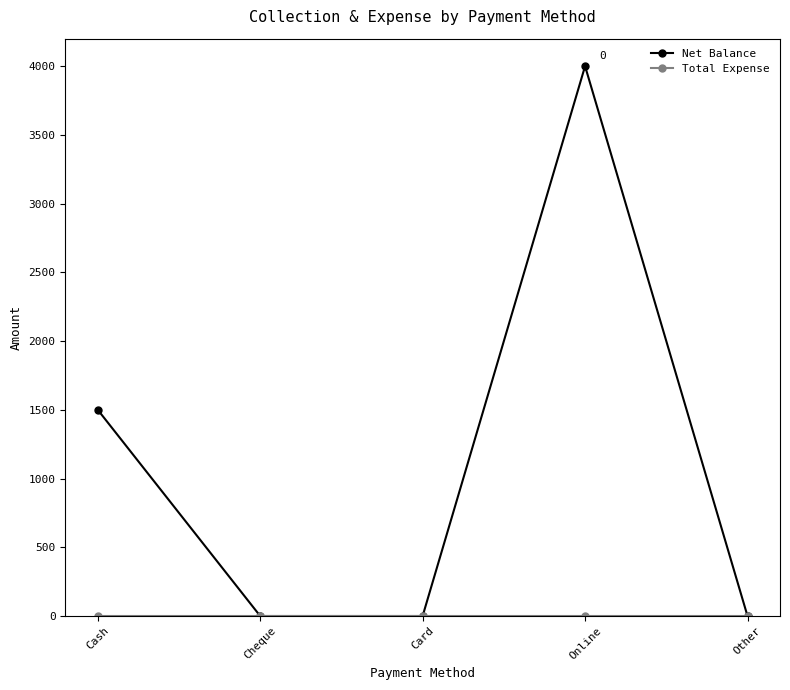

Does the chart have visible grid lines?

No